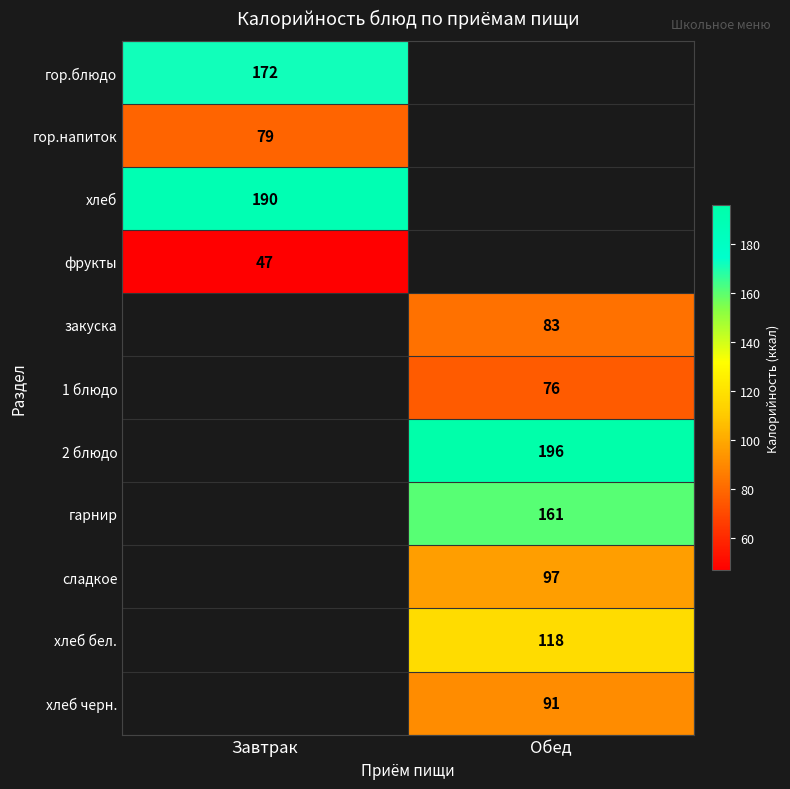

True or false: 2 блюдо has a value of 79 at Обед.

False